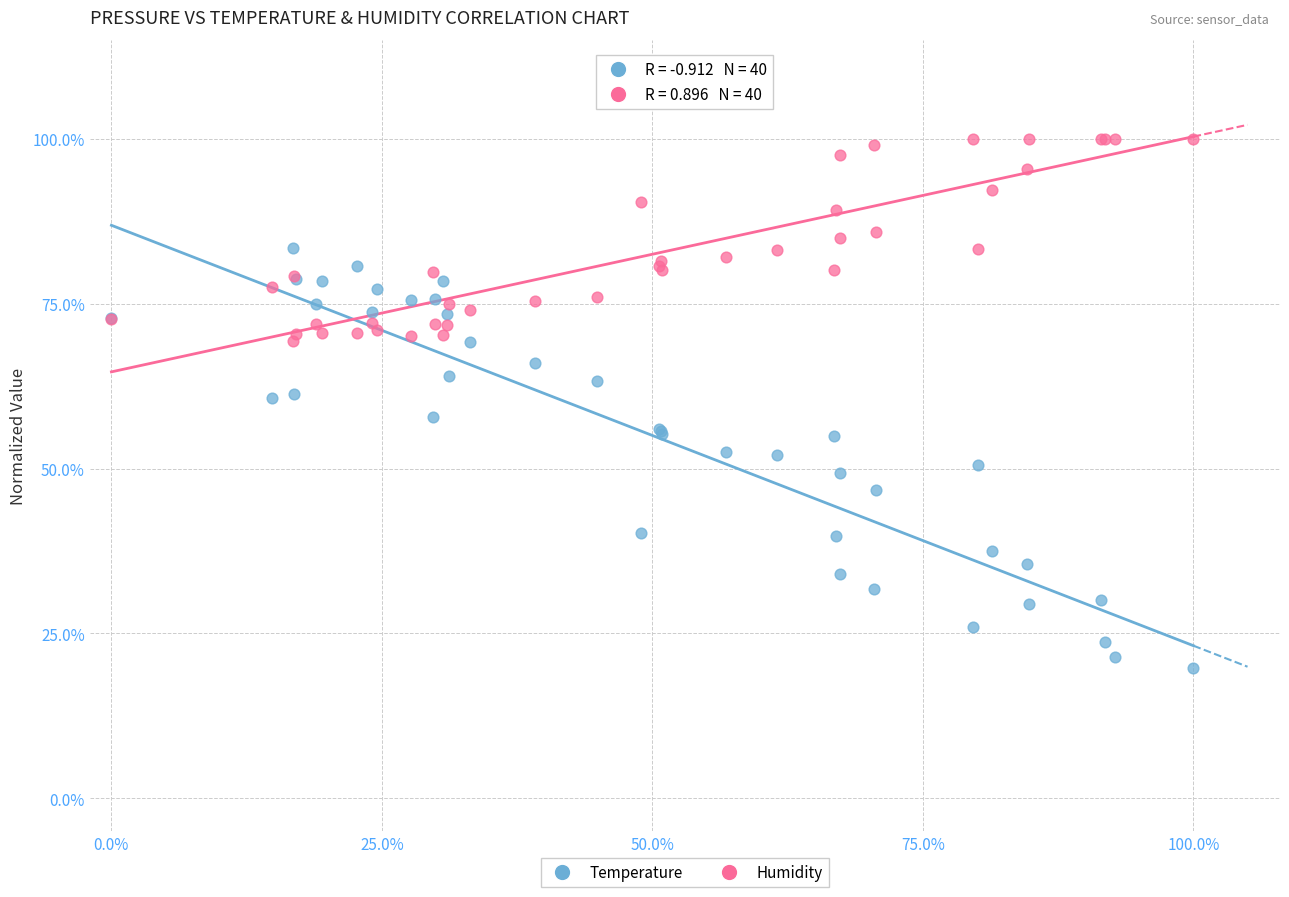

Which series has the largest Y range (max minus min)?

Temperature